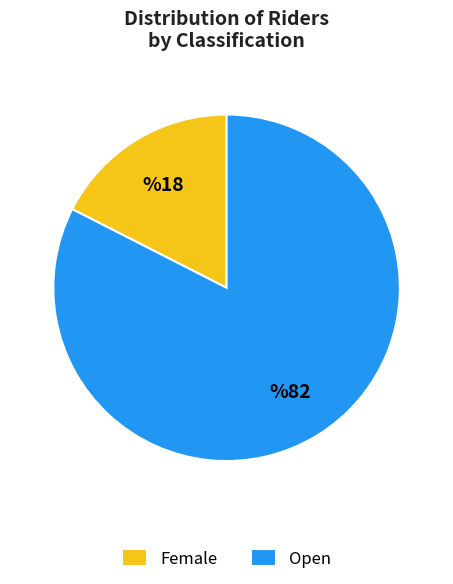

Which category accounts for the majority?

Open